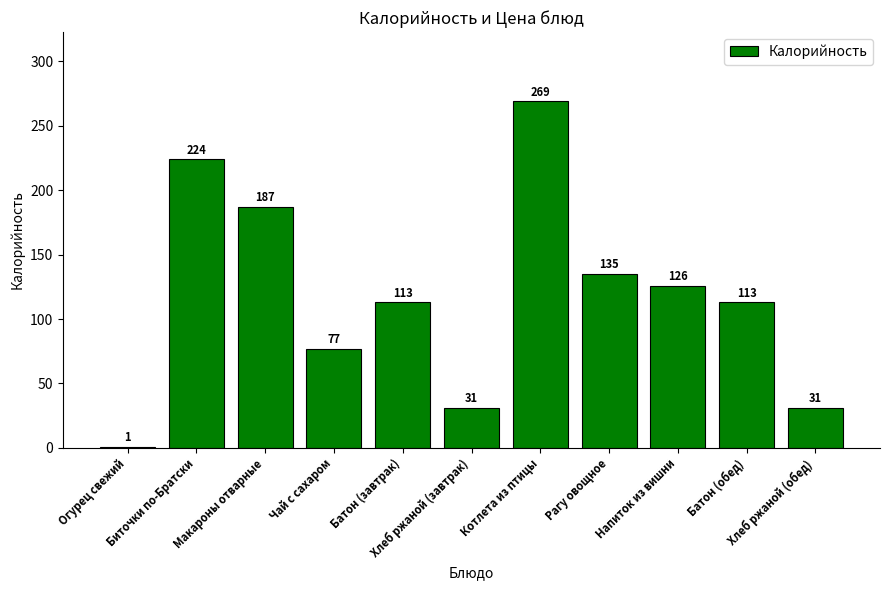

What is the average value?

119